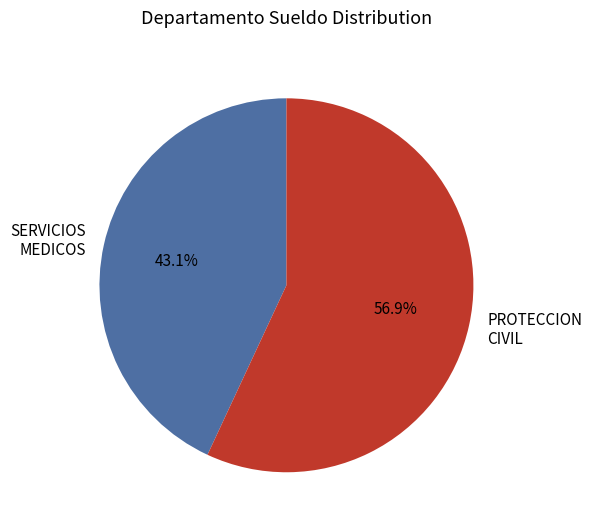

To the nearest percent, what portion does SERVICIOS MEDICOS represent?

43%